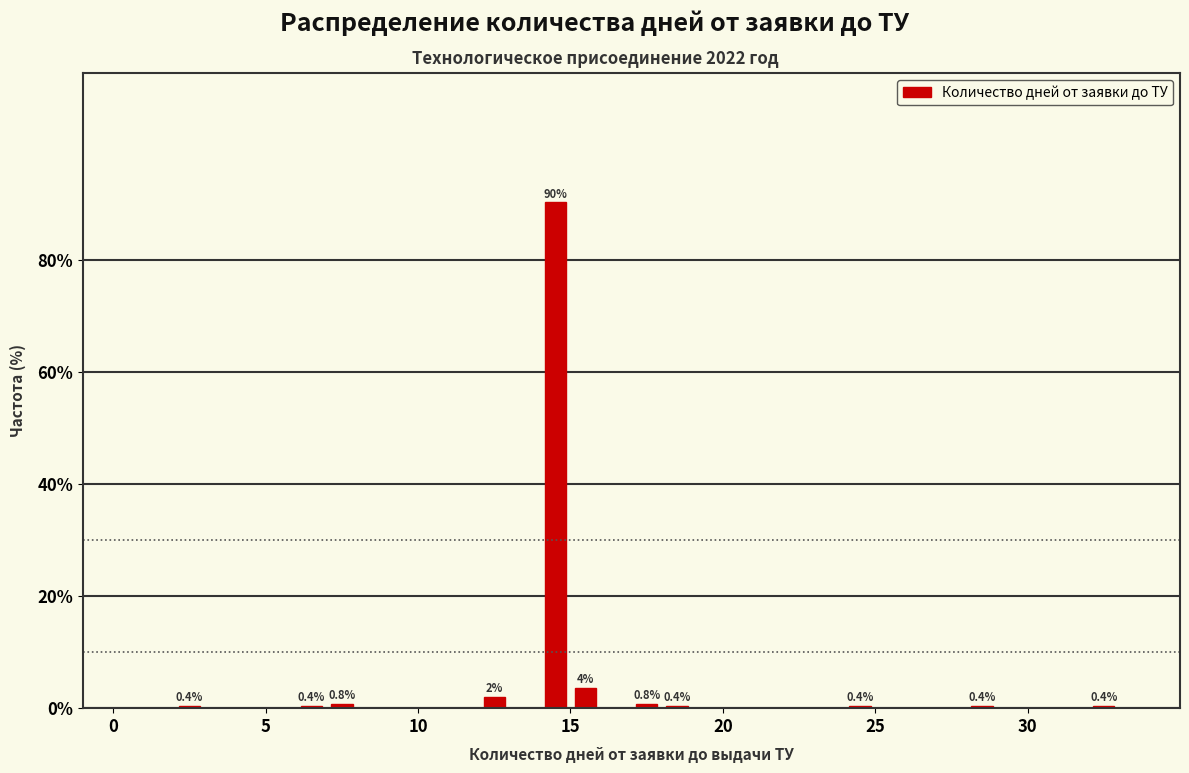

Read against the x-axis, roughly where is the centre of the tallest bar?

14.5